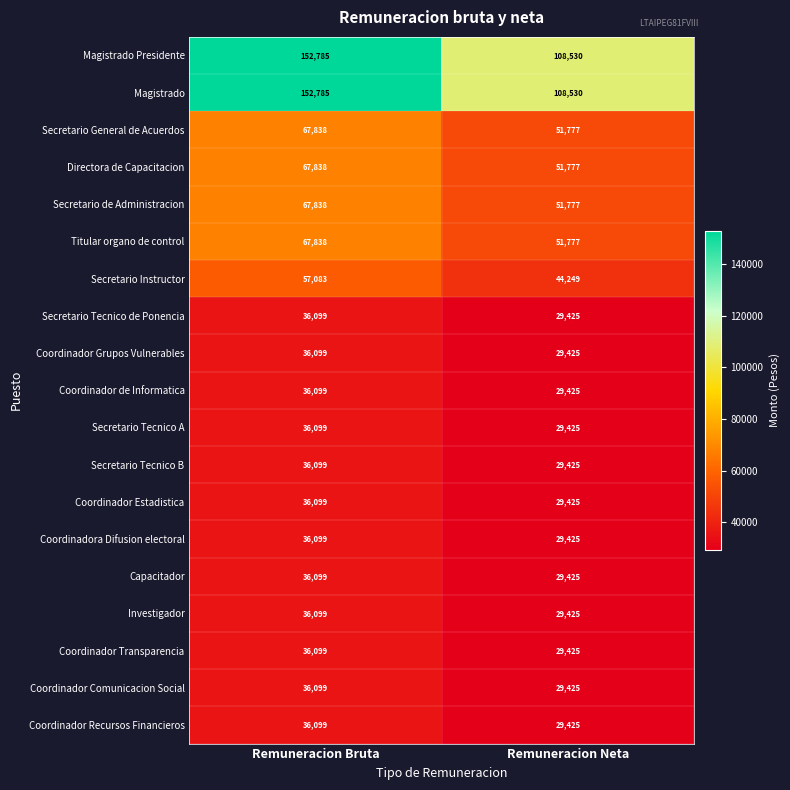

Where is Secretario General de Acuerdos nearest to the value 59807?

Remuneracion Neta